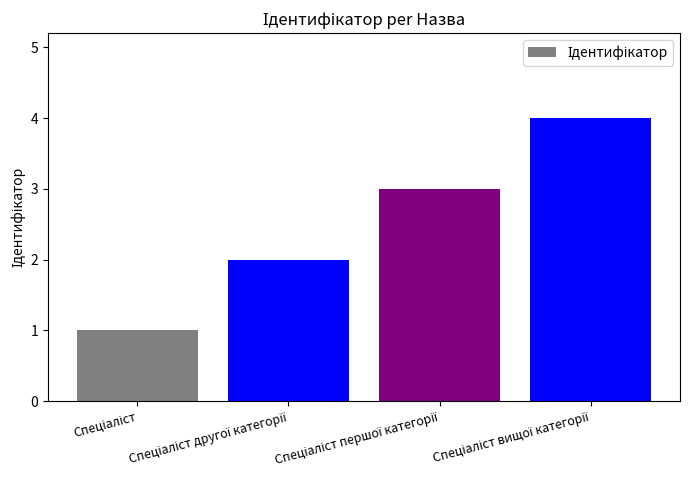

What is the greatest value displayed?

4